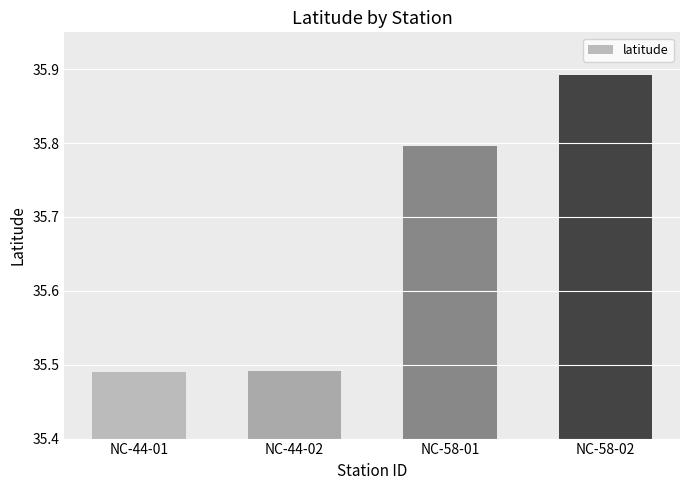

What is the sum of the values at NC-58-02 and NC-44-02?

71.4